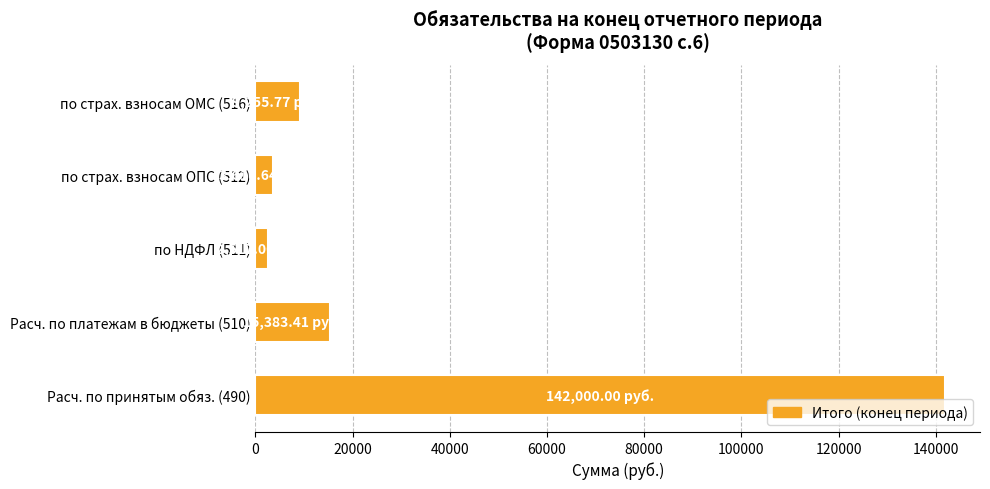

What is the difference between the maximum and second lowest values?

138389.4